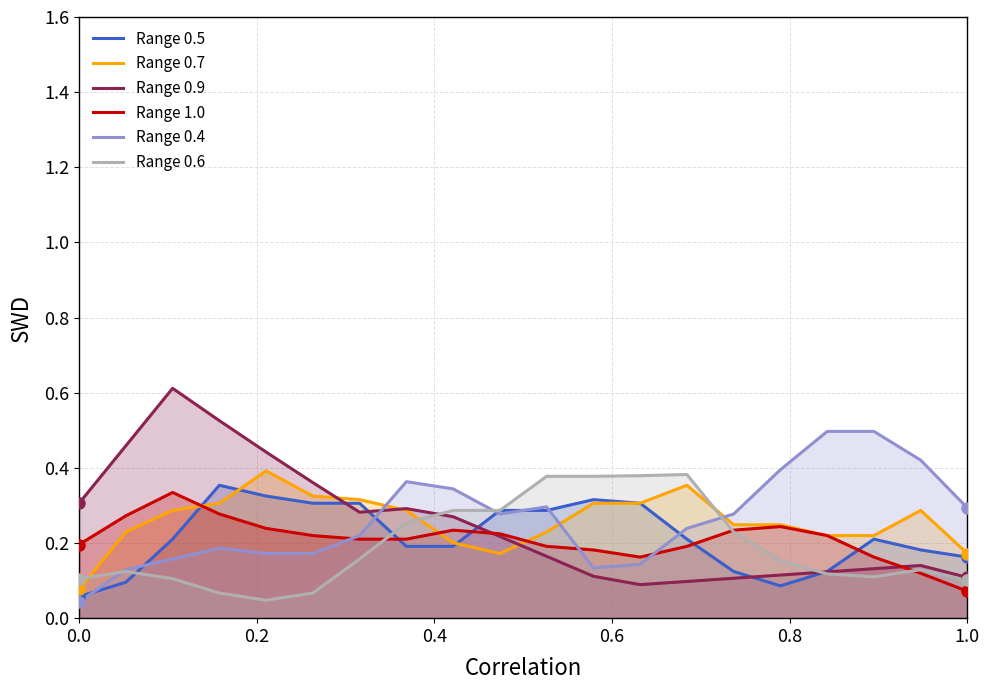

Count the Range 1.0 values in the range 0 to 1.

20